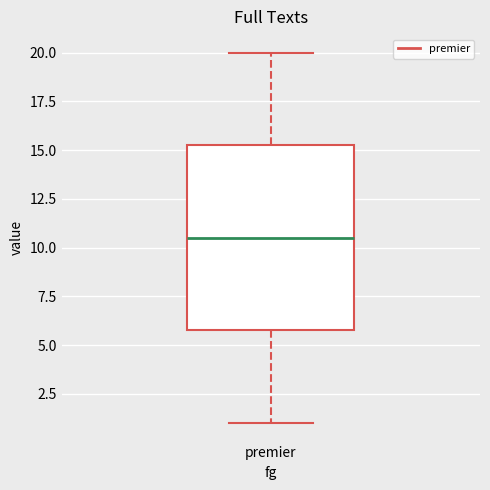

Where does the upper whisker of the box for premier end on the y-axis? The values are not printed on the chart, so give them approximately, as read against the axis.

20.0